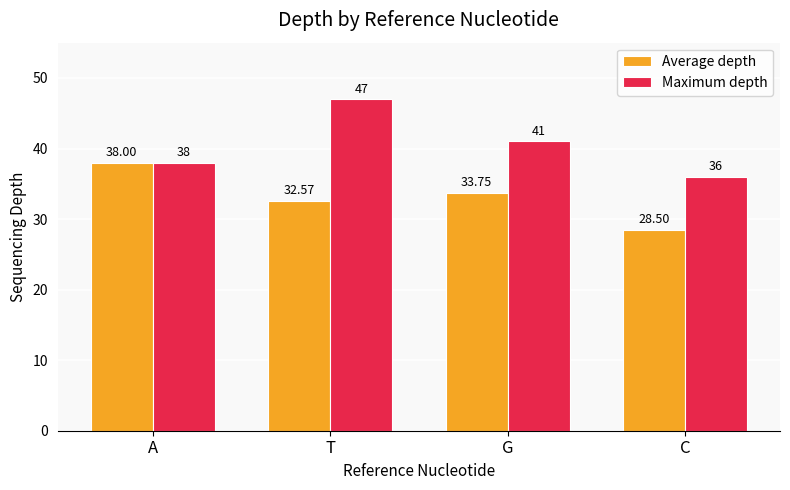

How many bars are there in each group?

2